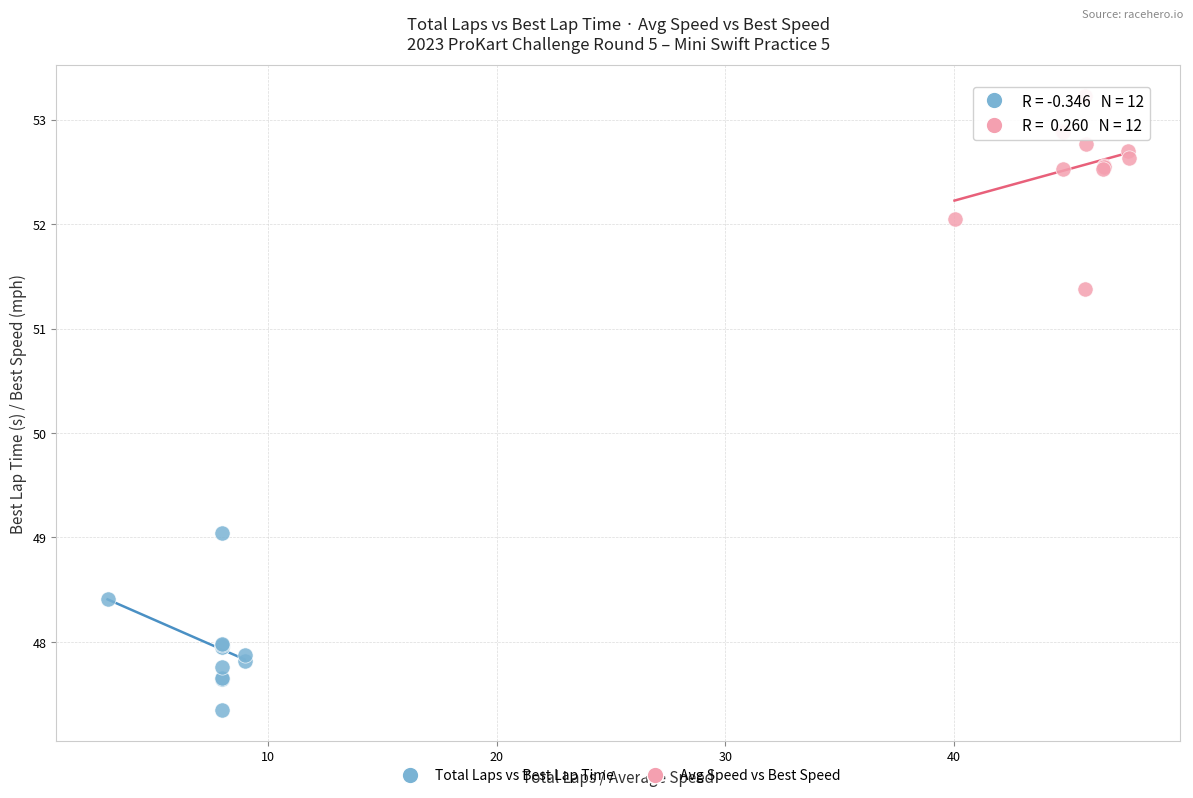

Which series reaches the minimum Y coordinate?

Total Laps vs Best Lap Time